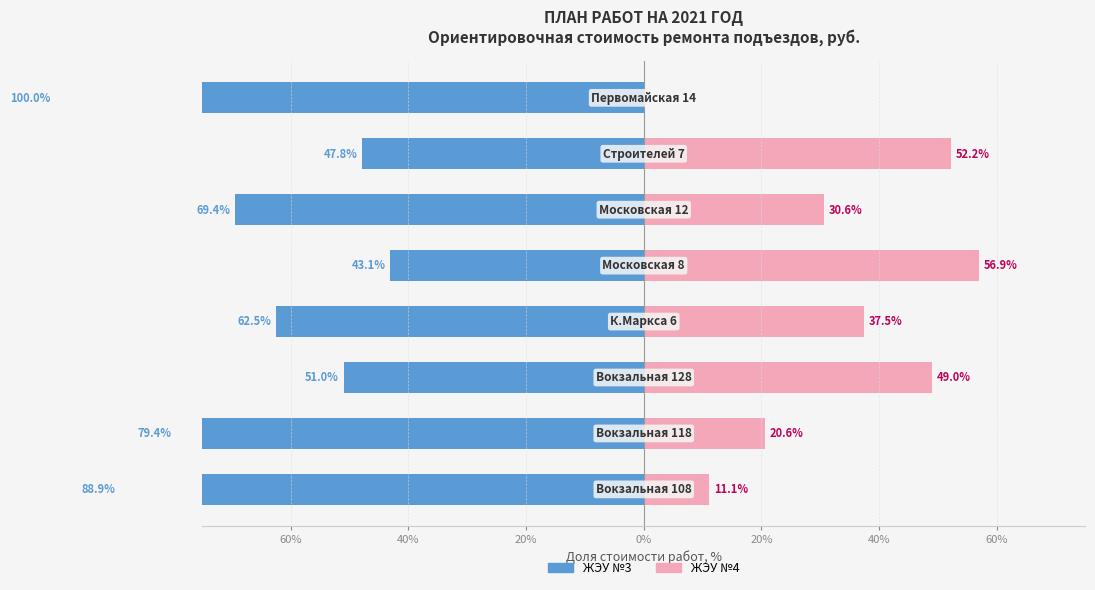

How many groups of bars are there?

8